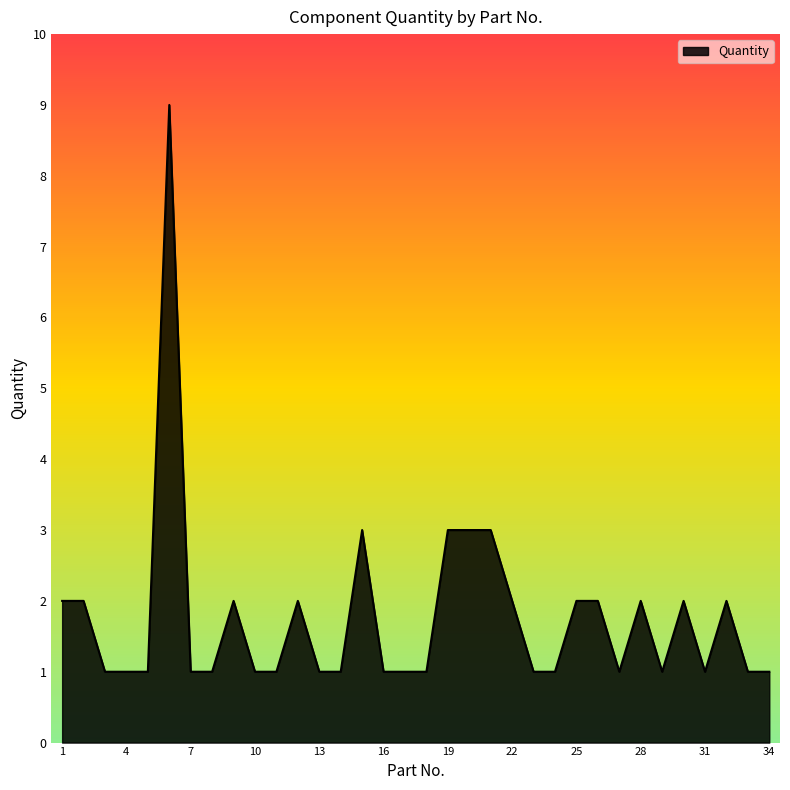

What is the maximum value shown in the chart?

9